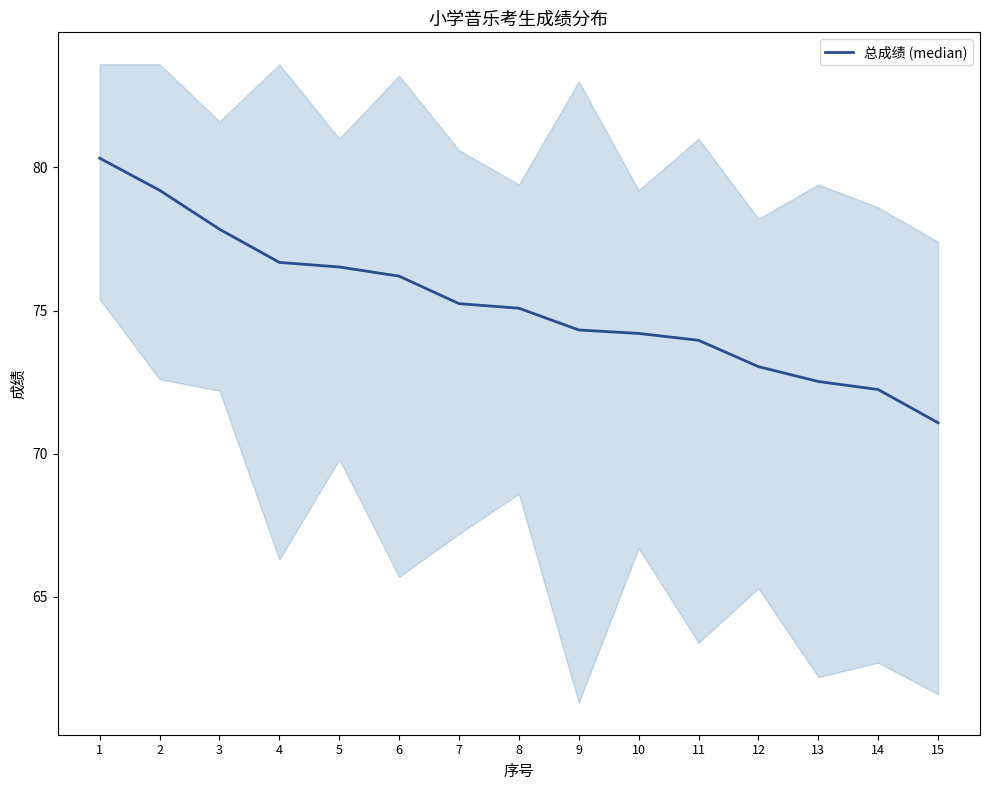

What is the smallest value displayed?

71.1